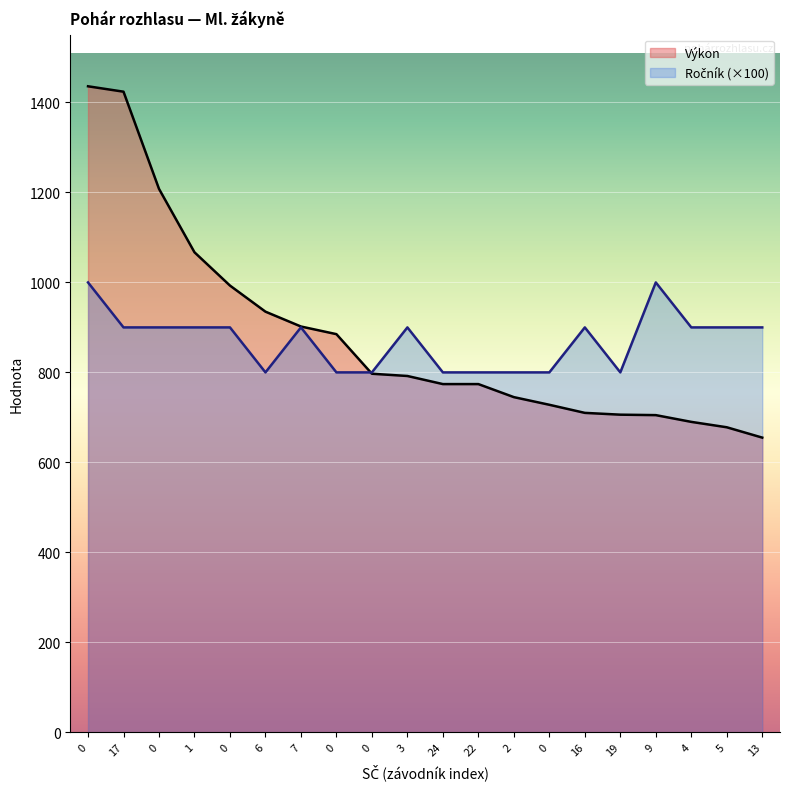

Which series has the largest range (max minus min)?

Výkon